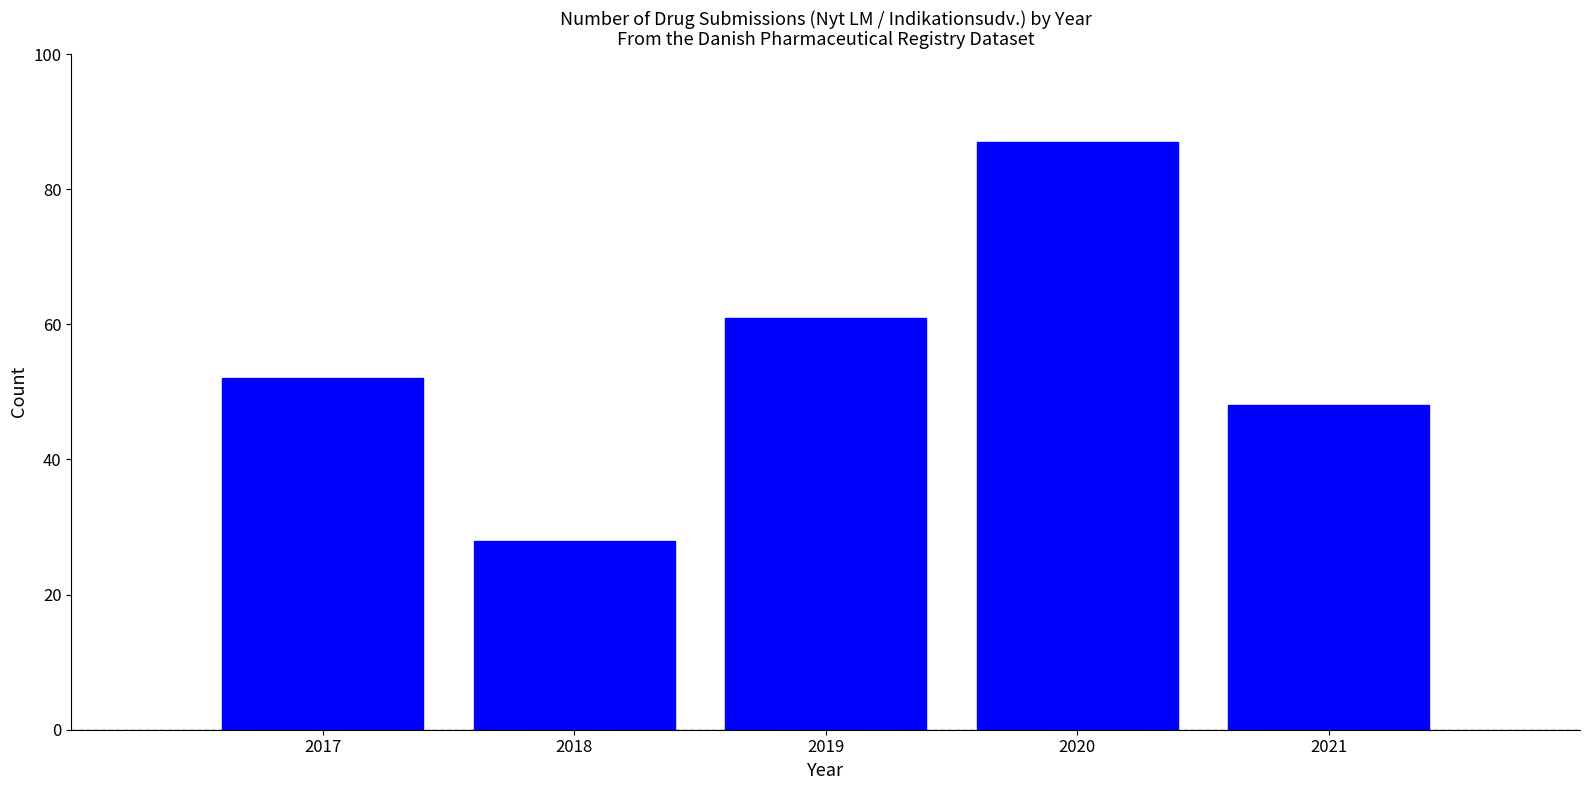

Reading right to left, what are all the values shown in this chart?

2021=48	2020=87	2019=61	2018=28	2017=52